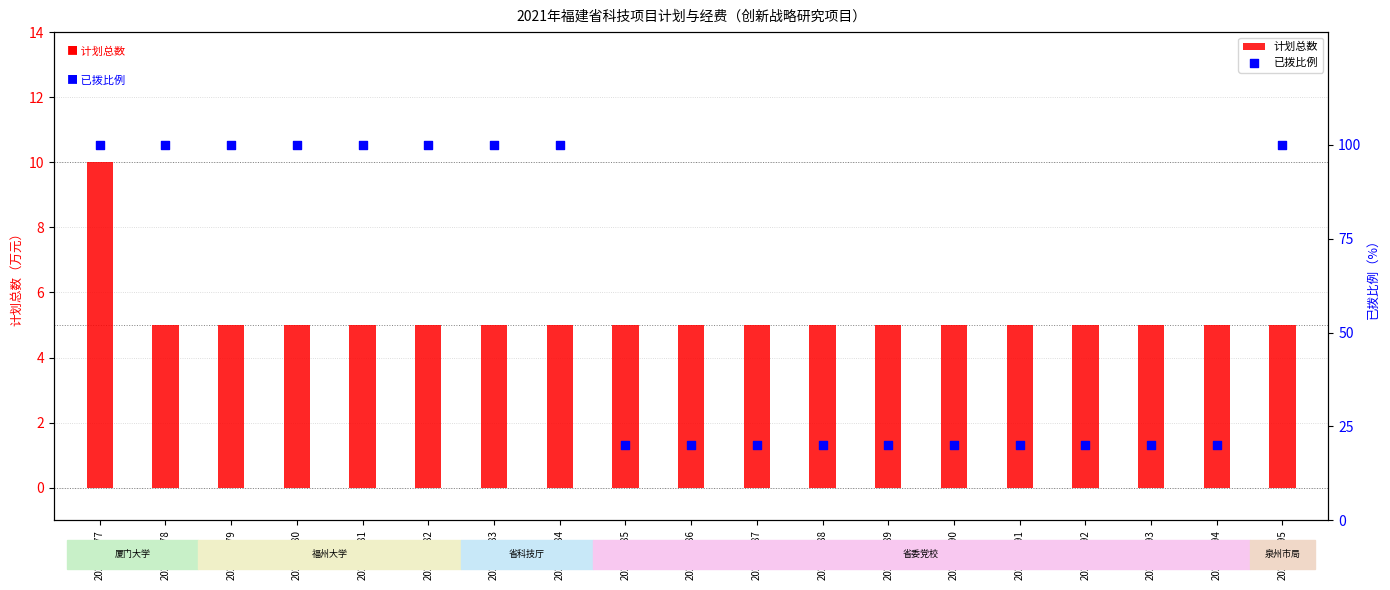

Which series contains the highest Y value?

已拨比例